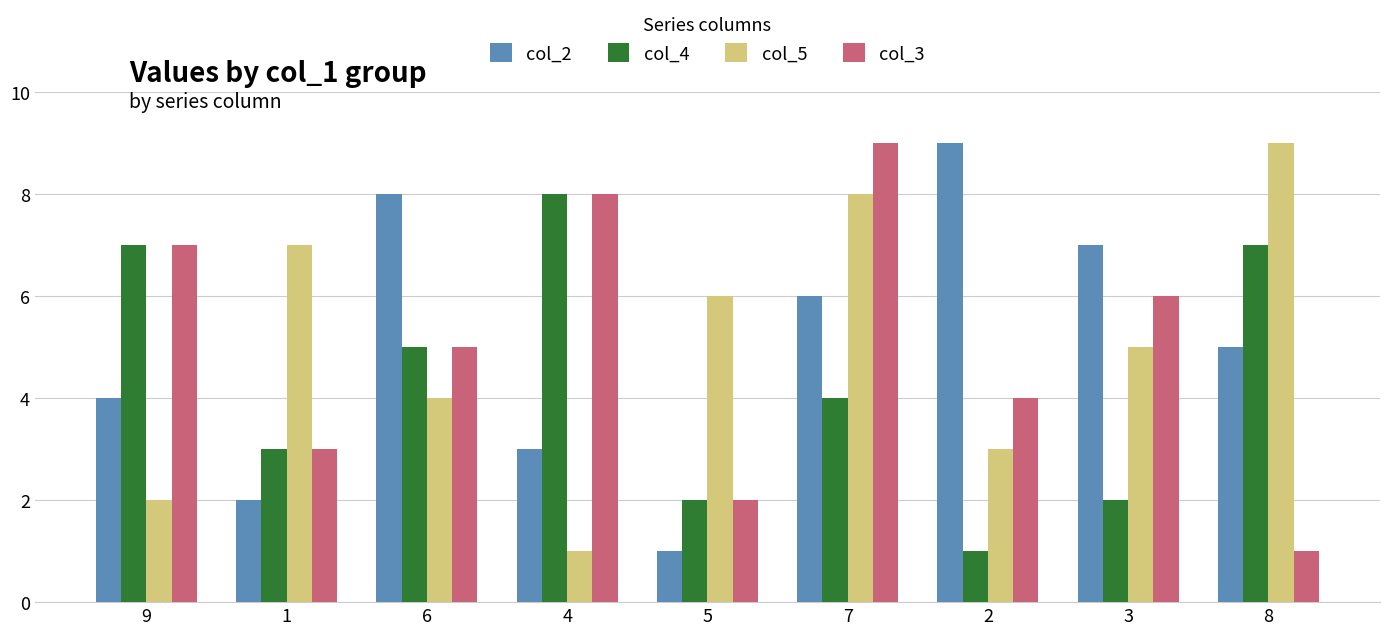

What is the sum of the col_2 values at 1 and 7?

8